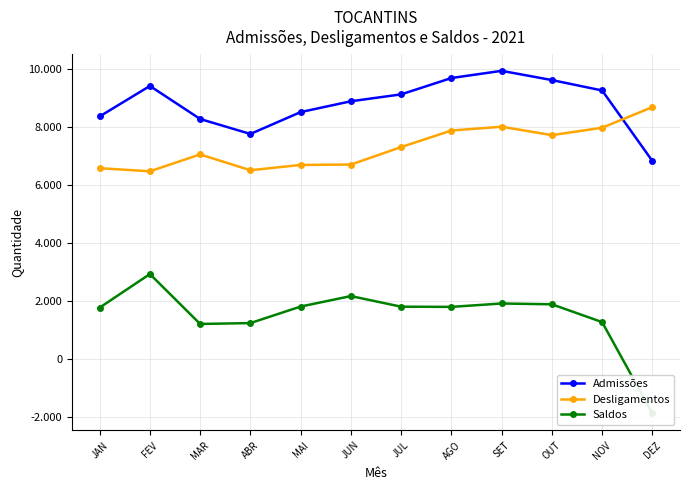

At which category does Desligamentos reach its first local valley?

FEV